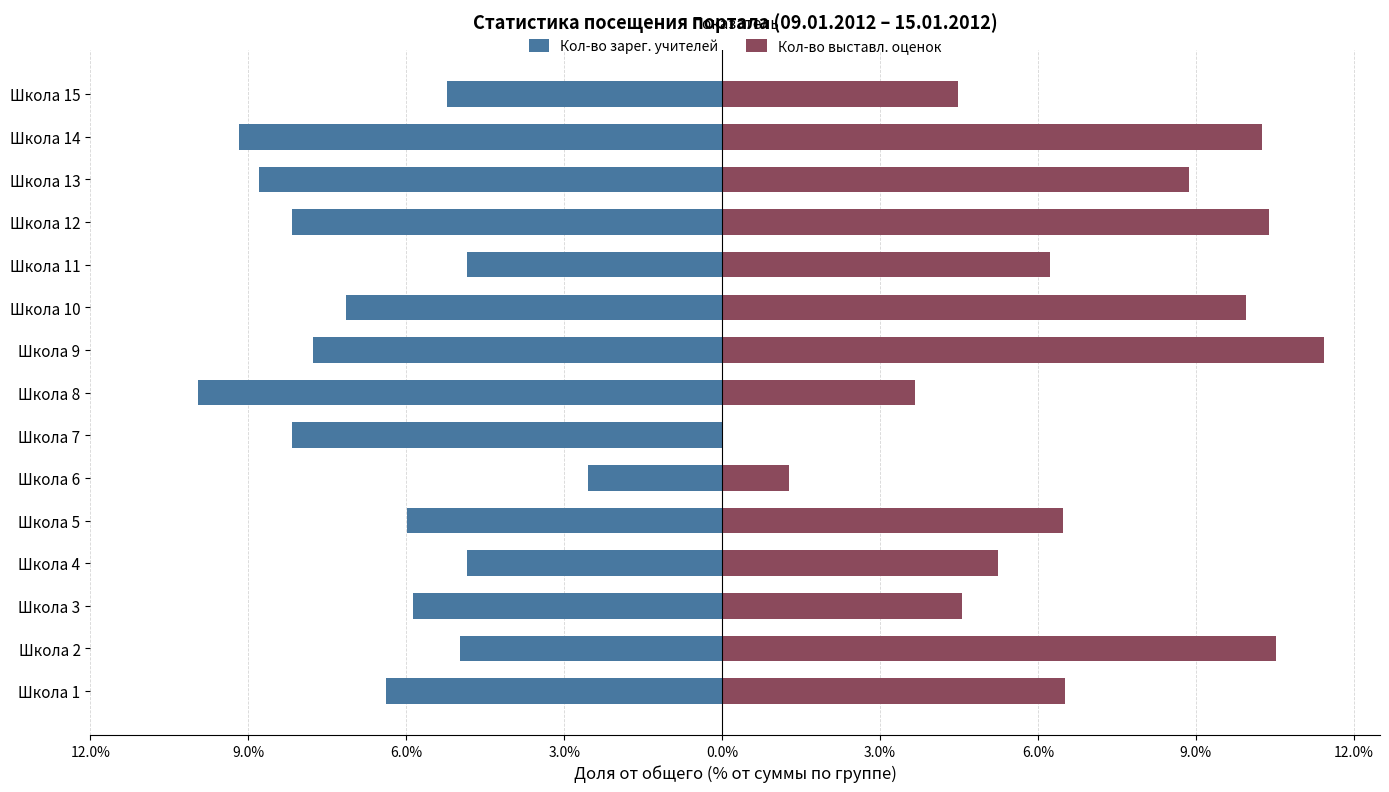

At how many categories does at least one series exceed -4?

15